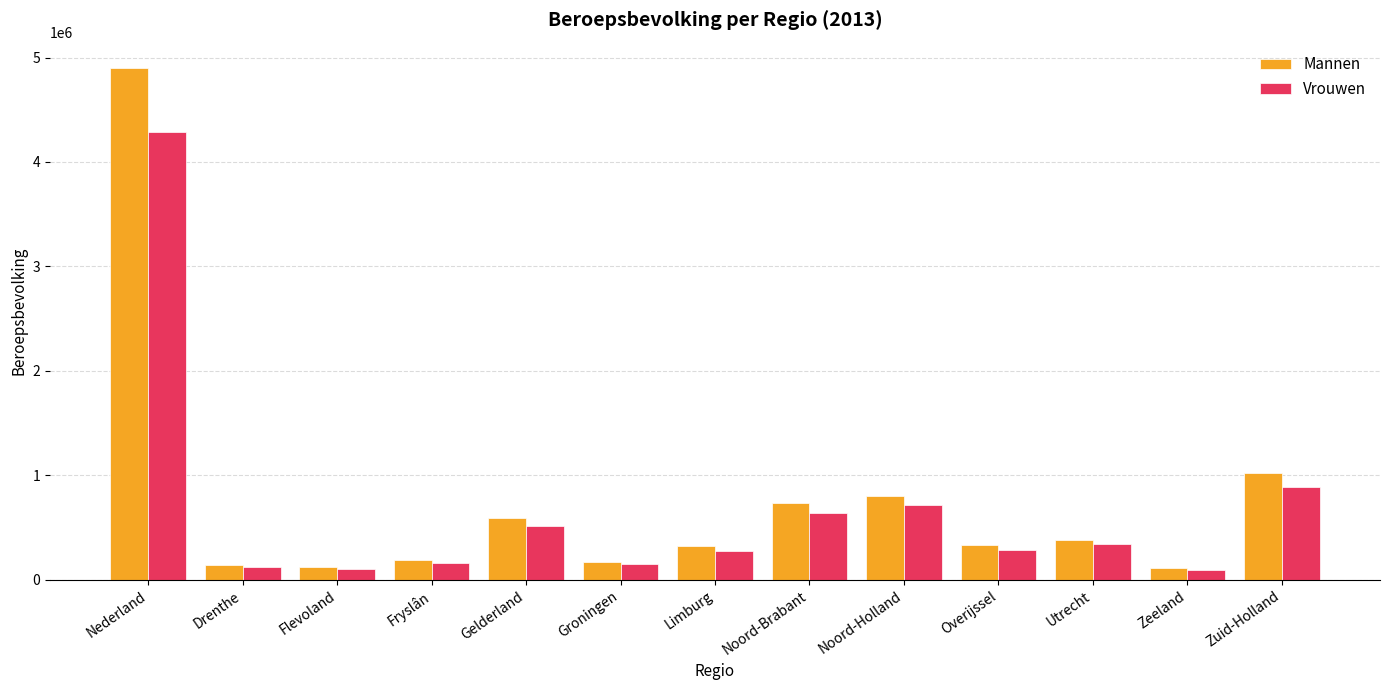

At which label does Vrouwen reach its peak?

Nederland